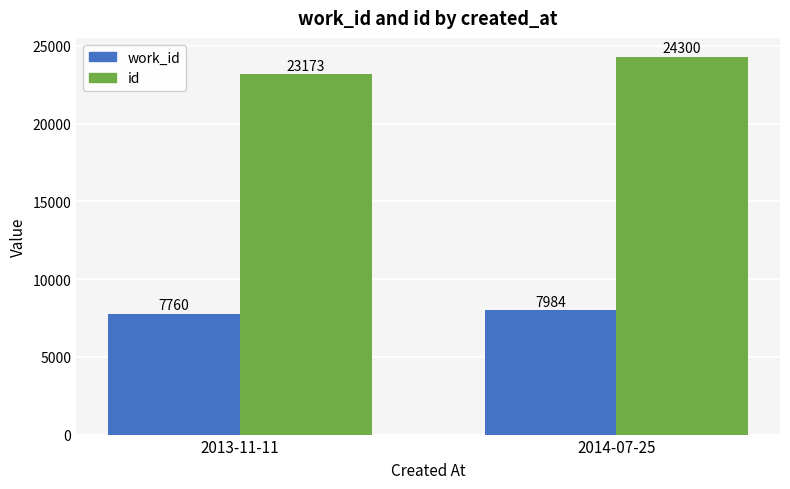

How many work_id values are between 7760 and 7984?

2